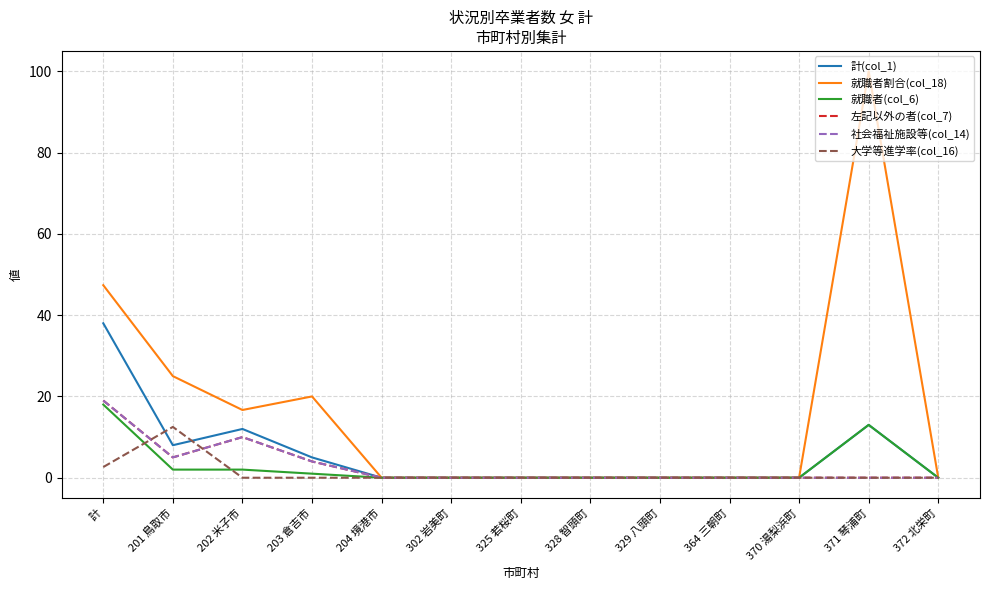

In 就職者割合(col_18), how many points are higher than both neighbors (excluding endpoints)?

2